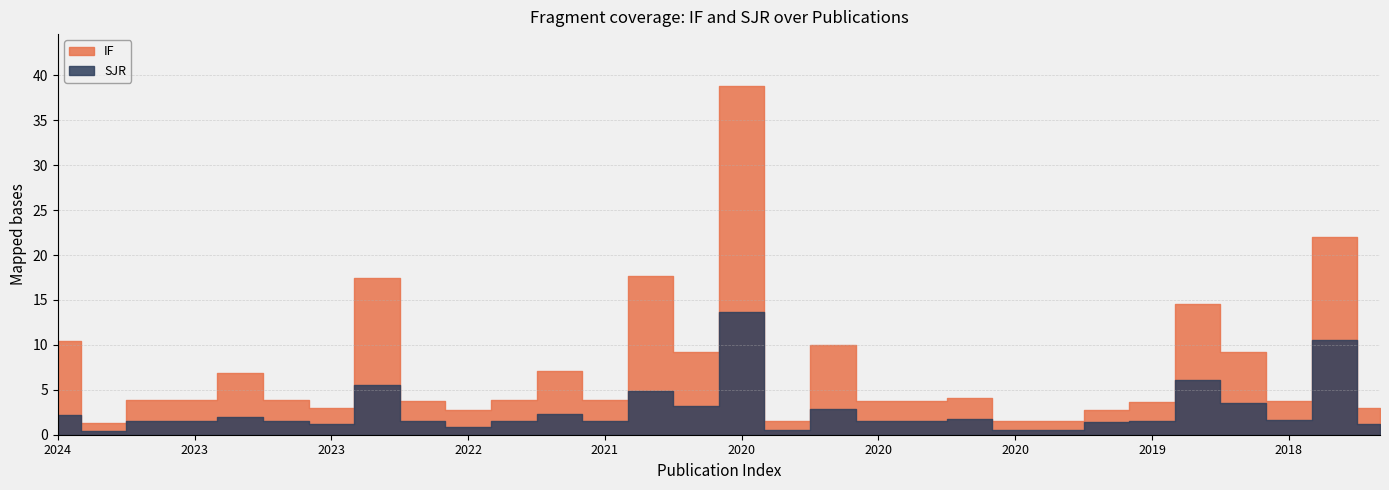

What is the difference between the highest and lowest values at 2021?

2.4